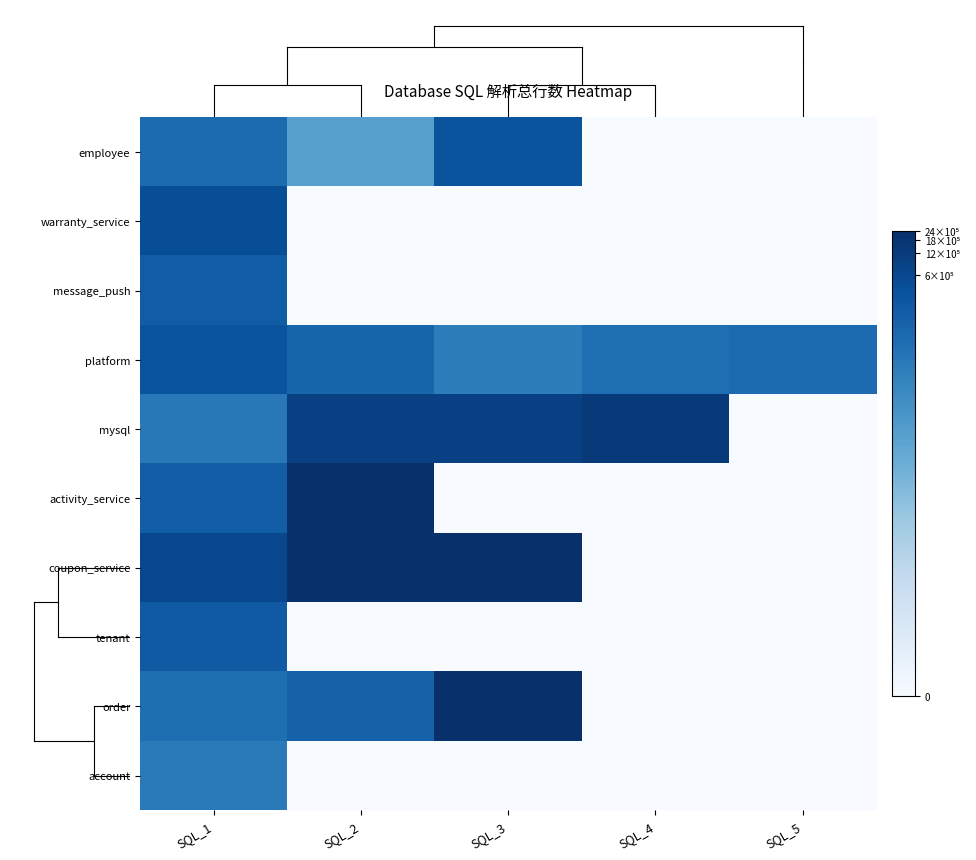

Which series changed the most between SQL_2 and SQL_5?

coupon_service